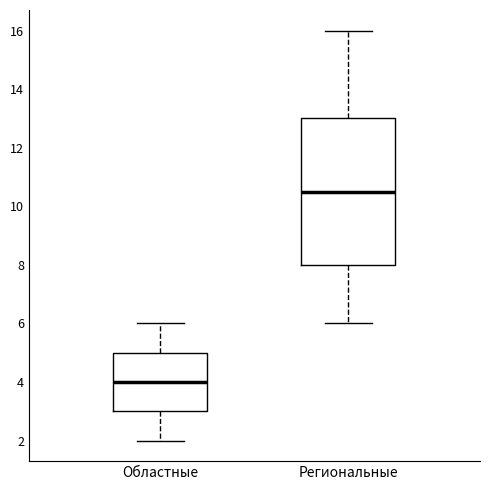

Where does the lower whisker of the box for Региональные end on the y-axis? The values are not printed on the chart, so give them approximately, as read against the axis.

6.0